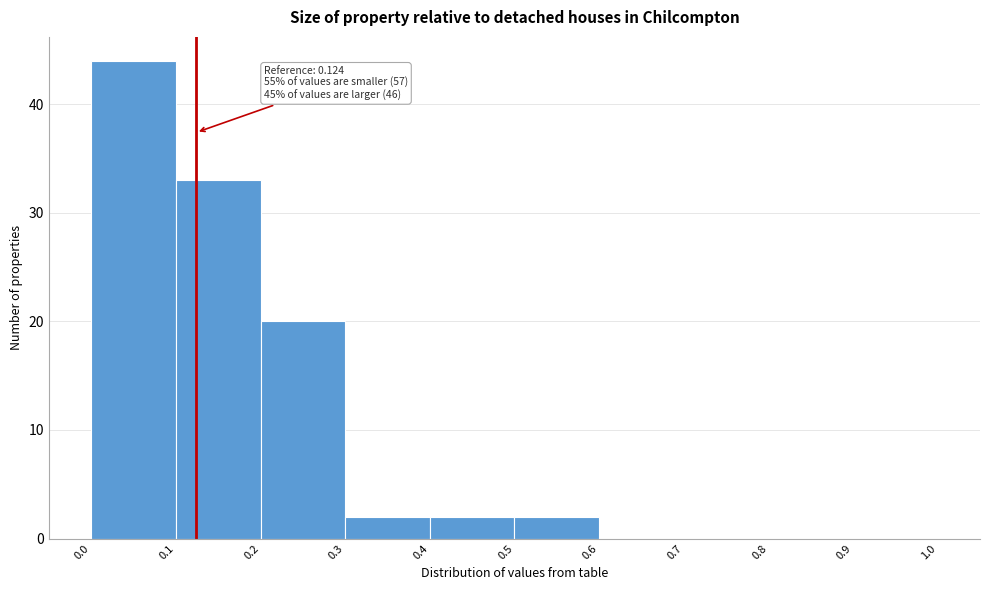

Over which range of the x-axis is the bar tallest?

0.0 to 0.1